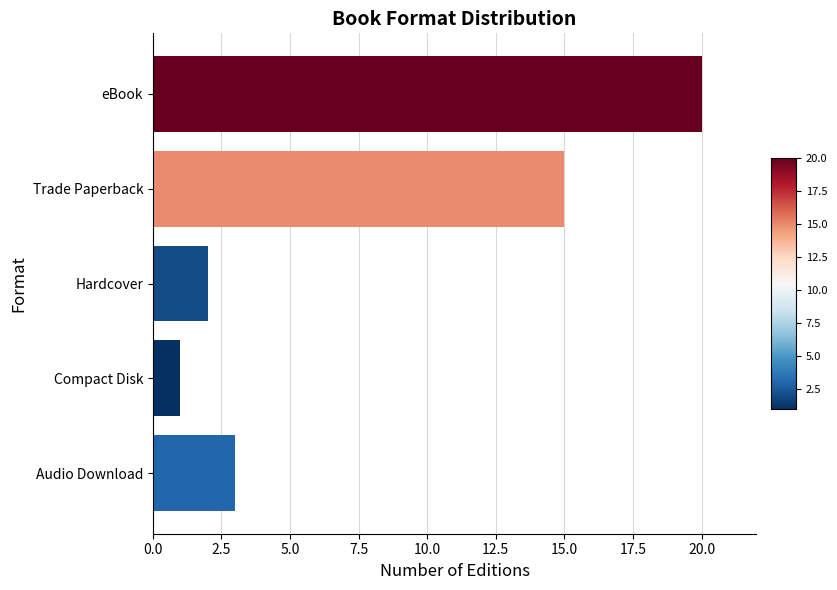

What is the minimum value shown in the chart?

1